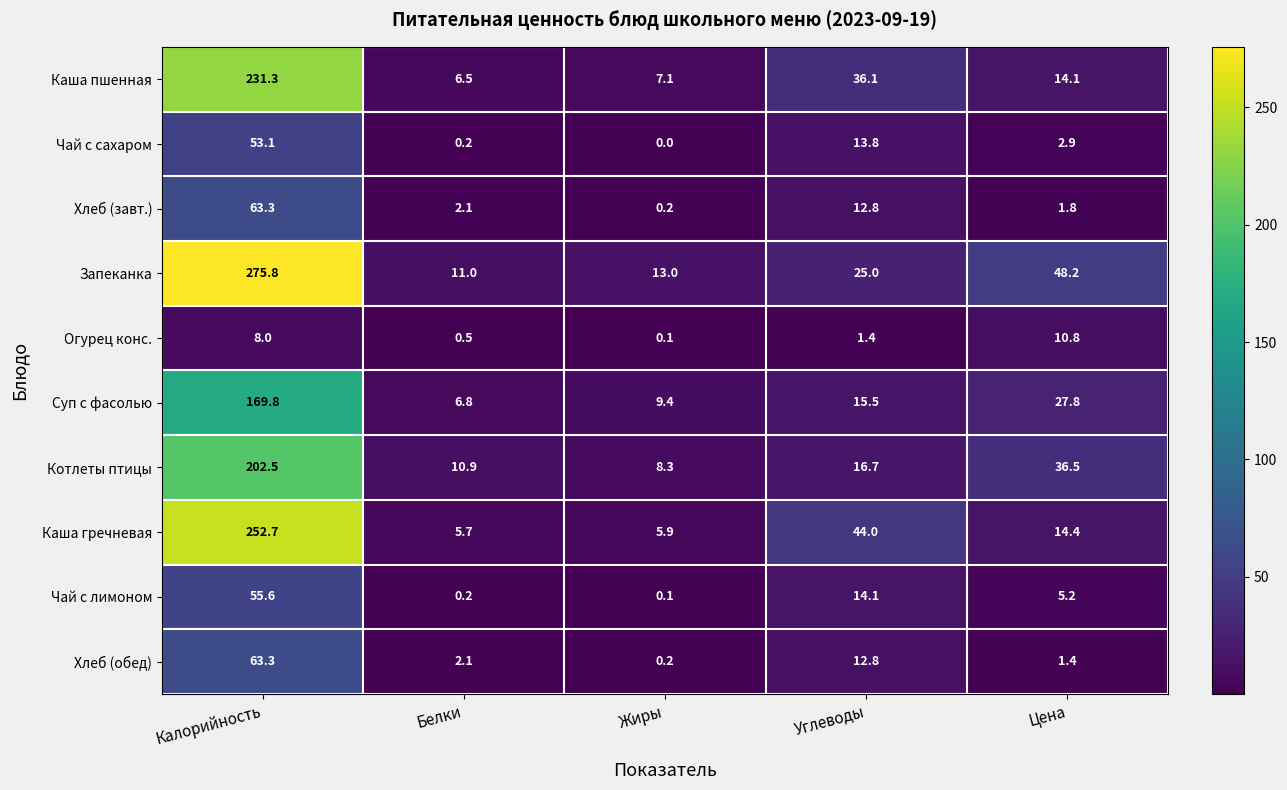

Is it true that Каша гречневая equals 7.8 at Жиры?

False